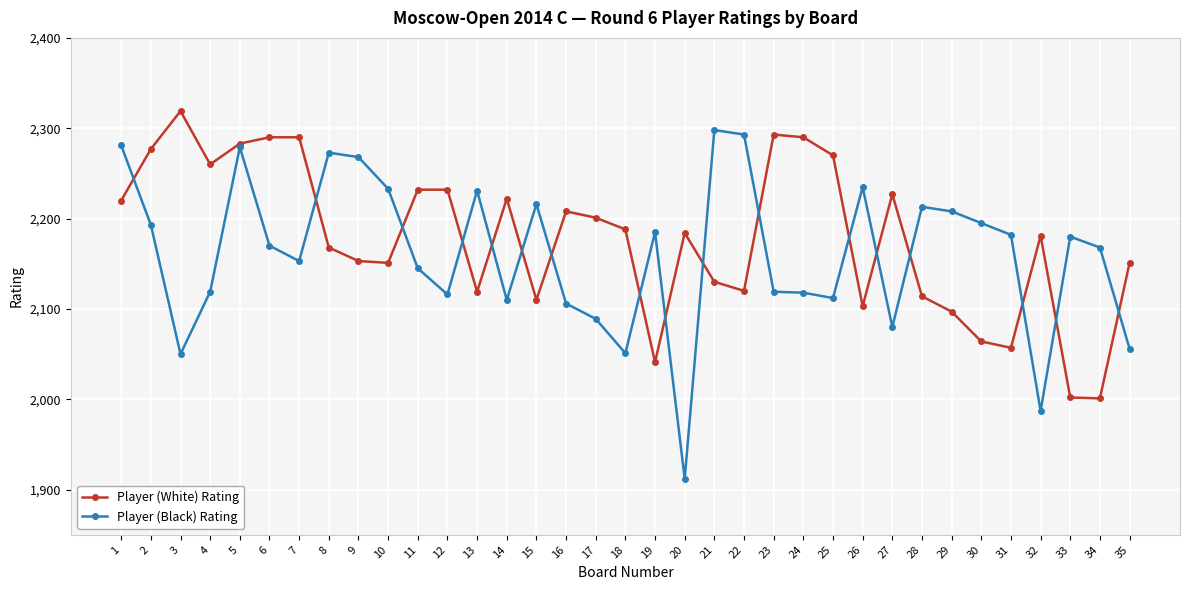

The Player (White) Rating series shows 2270 at 25. True or false?

True